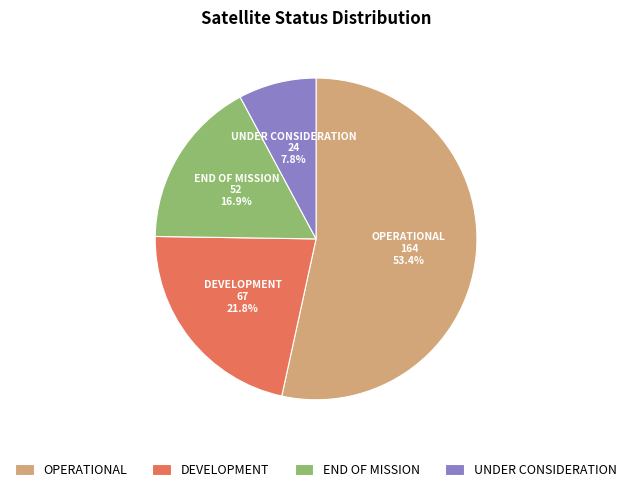

Combined, do UNDER CONSIDERATION and OPERATIONAL account for over 50%?

Yes